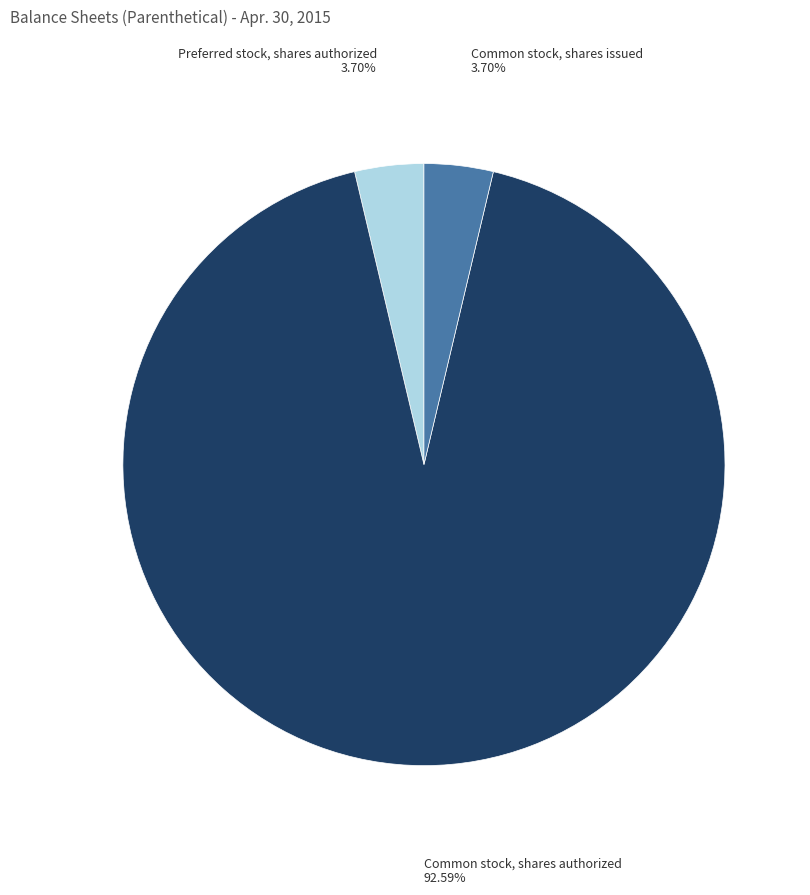

Is there any slice that represents more than half of the pie?

Yes